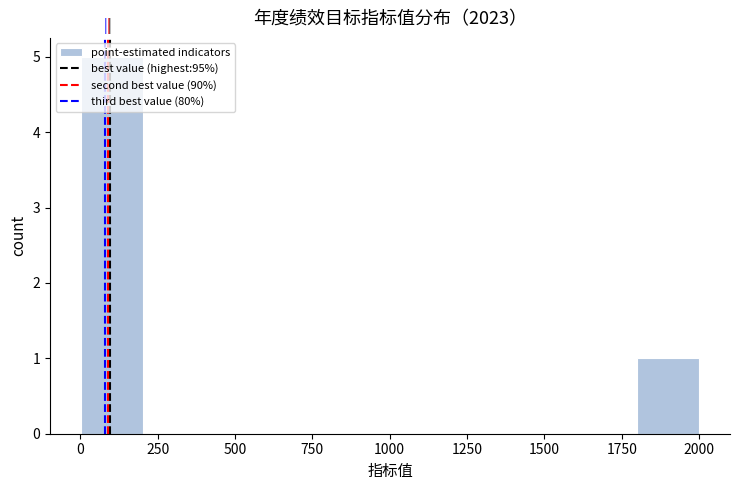

Read against the x-axis, roughly where is the centre of the tallest bar?

100